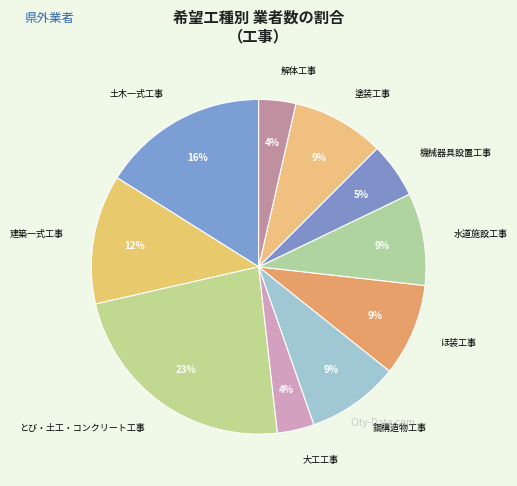

Count the number of slices in the pie.

10